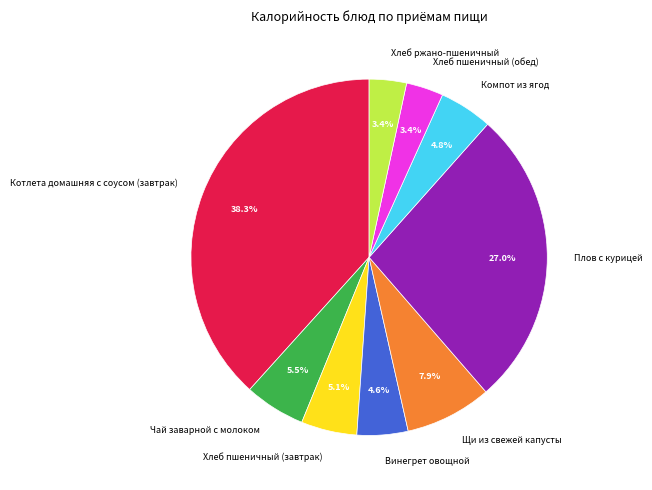

Which has a higher value, Хлеб пшеничный (обед) or Плов с курицей?

Плов с курицей